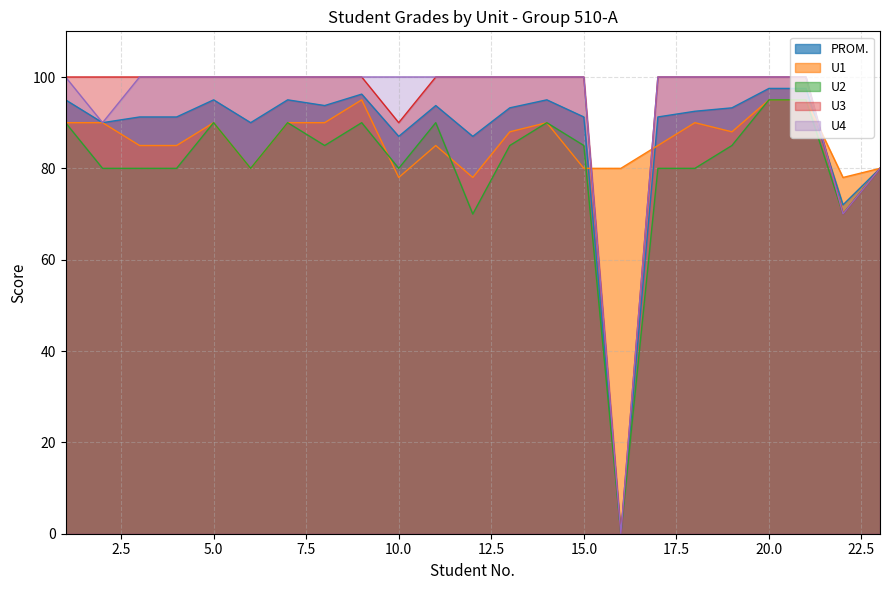

How many lines are shown in the chart?

5